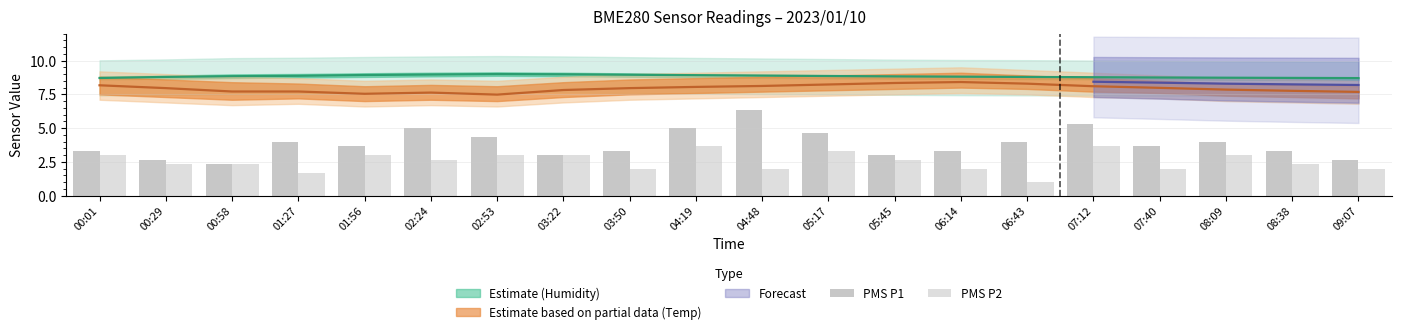

What is the label of the 18th bar from the left?

08:09